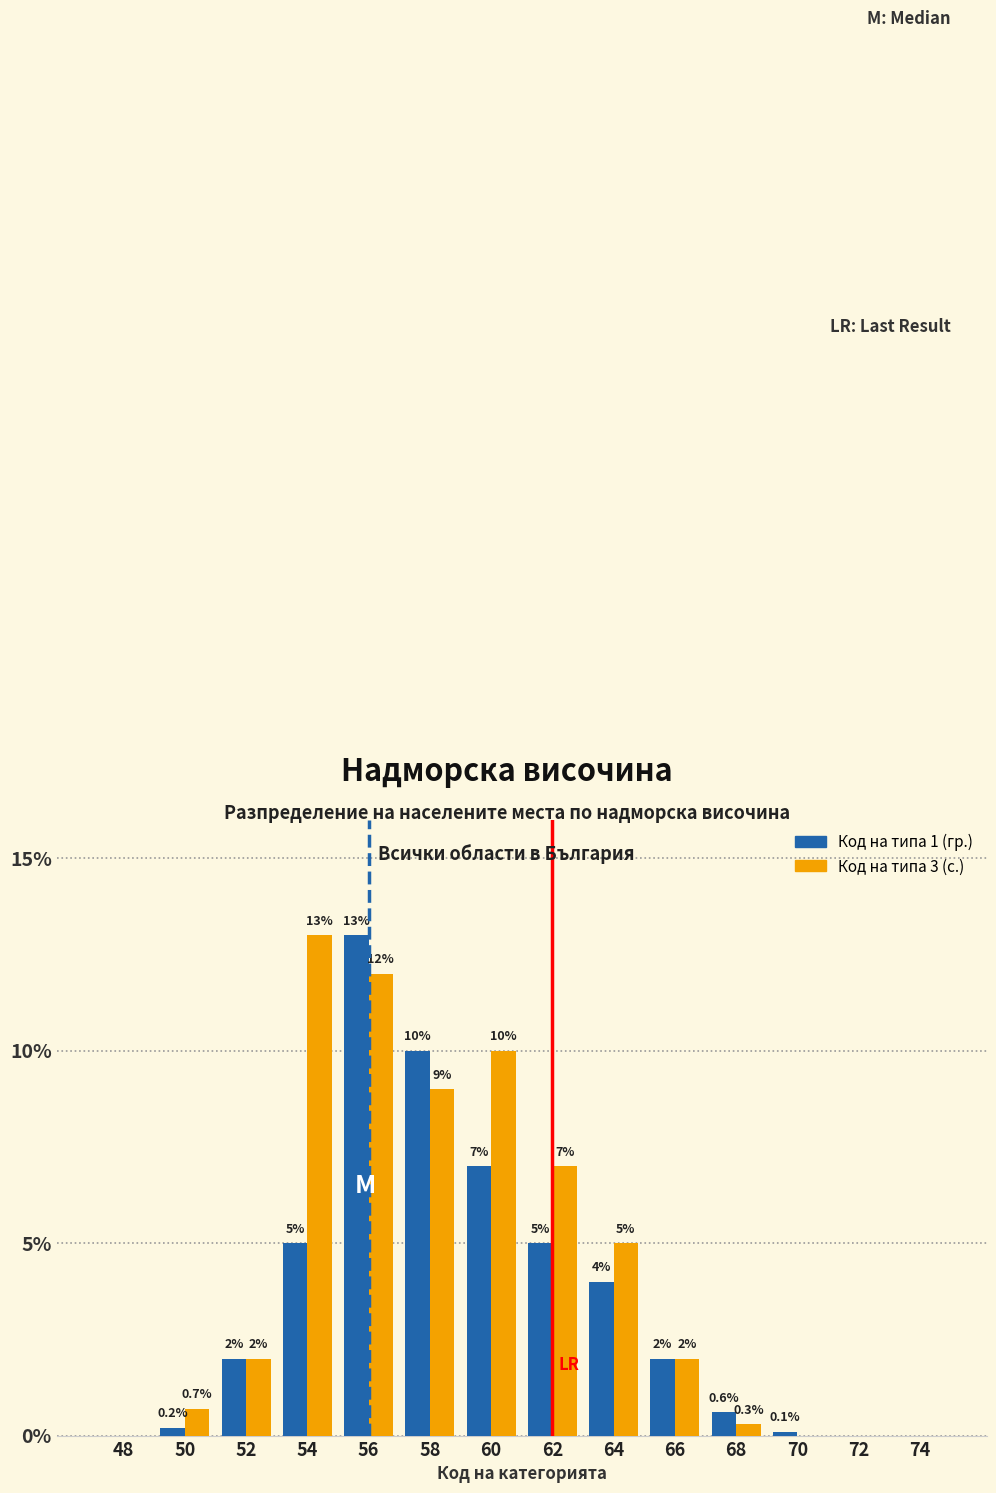

Reading right to left, what are all the values shown in this chart?

Код на типа 1 (гр.): 74=0.0	72=0.0	70=0.1	68=0.6	66=2.0	64=4.0	62=5.0	60=7.0	58=10.0	56=13.0	54=5.0	52=2.0	50=0.2	48=0.0
Код на типа 3 (с.): 74=0.0	72=0.0	70=0.0	68=0.3	66=2.0	64=5.0	62=7.0	60=10.0	58=9.0	56=12.0	54=13.0	52=2.0	50=0.7	48=0.0